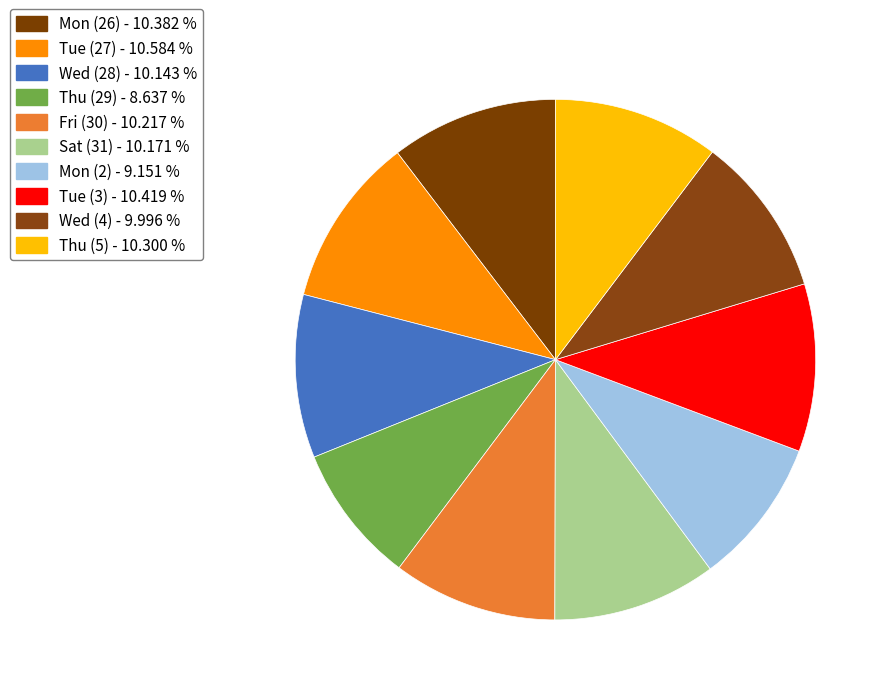

How many segments does this pie chart have?

10